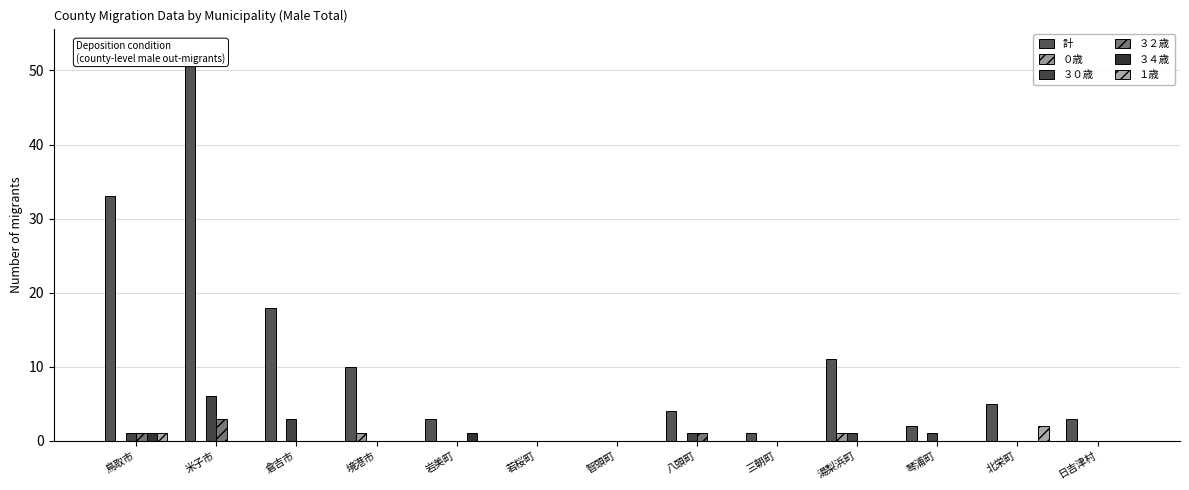

What is the sum of all １歳 values?

3